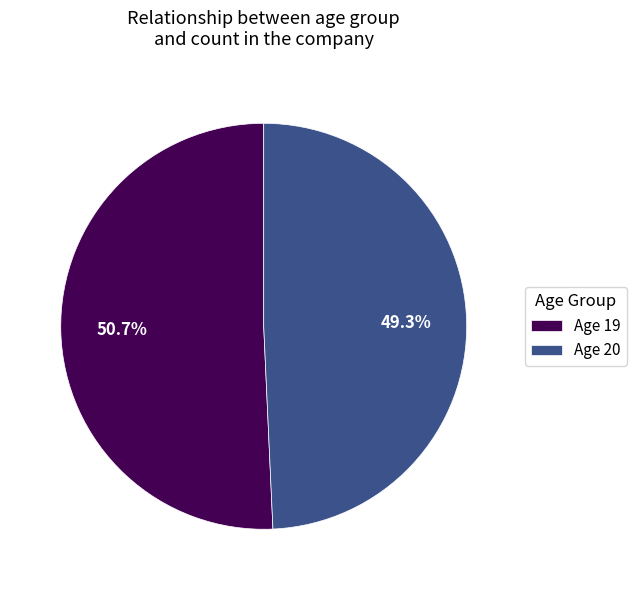

To the nearest percent, what is the average slice percentage?

50%